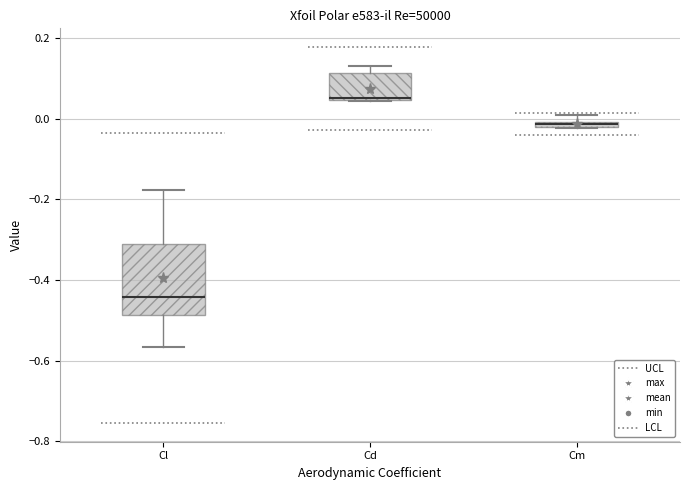

Which box's median line is the highest?

Cd